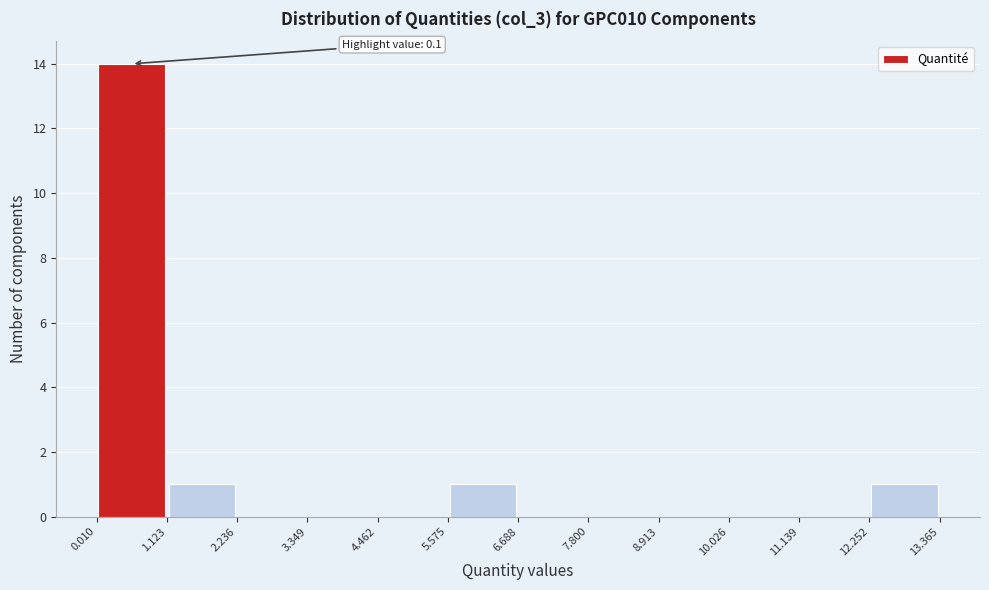

Over which range of the x-axis is the bar tallest?

0.010 to 1.123